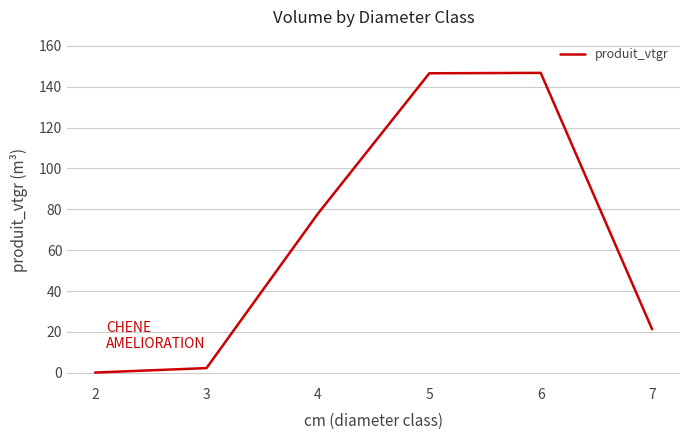

The value at 5 is 146.6. True or false?

True